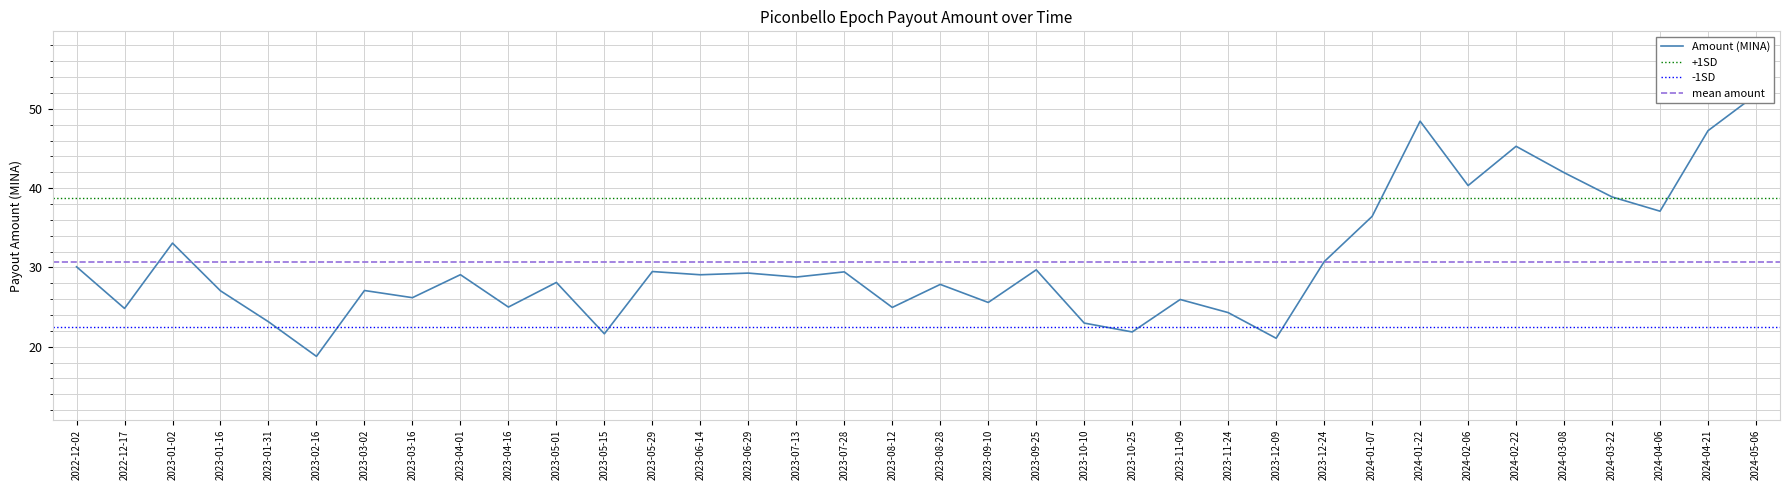

True or false: there are more than 1 points higher than both neighbors.

True